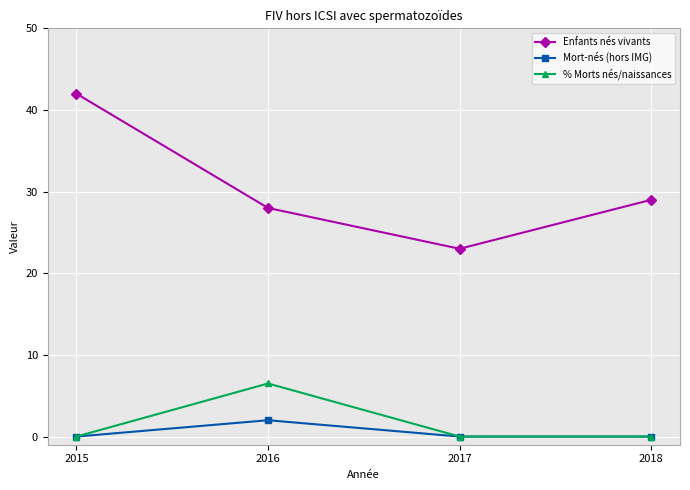

How many categories are shown in the chart?

4